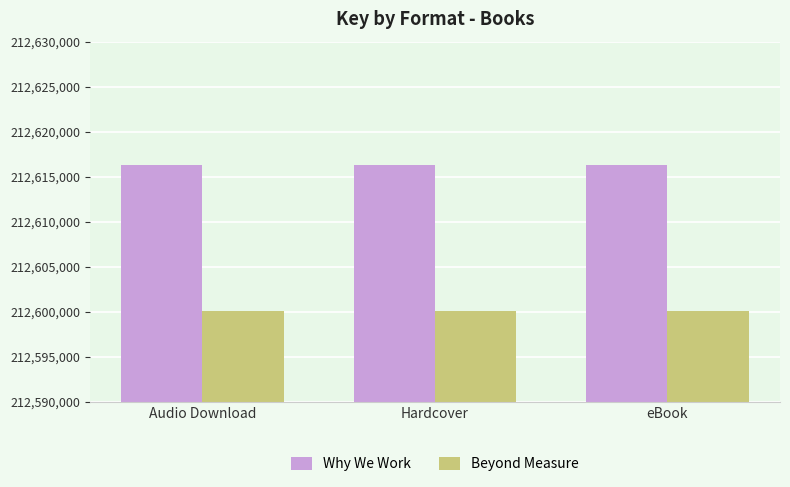

Reading left to right, what are all the values shown in this chart?

Why We Work: Audio Download=212616268	Hardcover=212616268	eBook=212616268
Beyond Measure: Audio Download=212600110	Hardcover=212600110	eBook=212600110